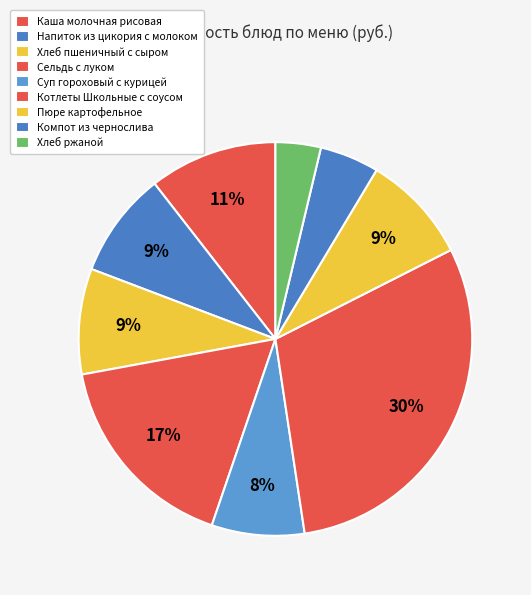

True or false: Хлеб пшеничный с сыром accounts for 9% of the total.

True